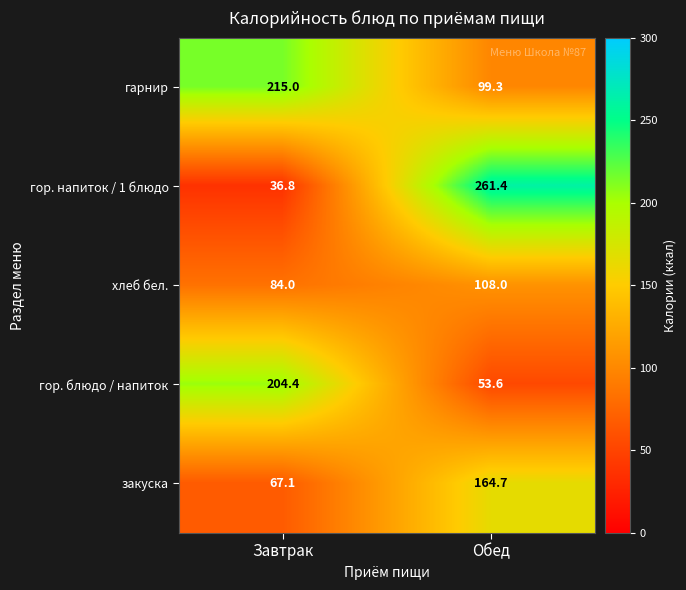

Which series changed the most between Завтрак and Обед?

гор. напиток / 1 блюдо